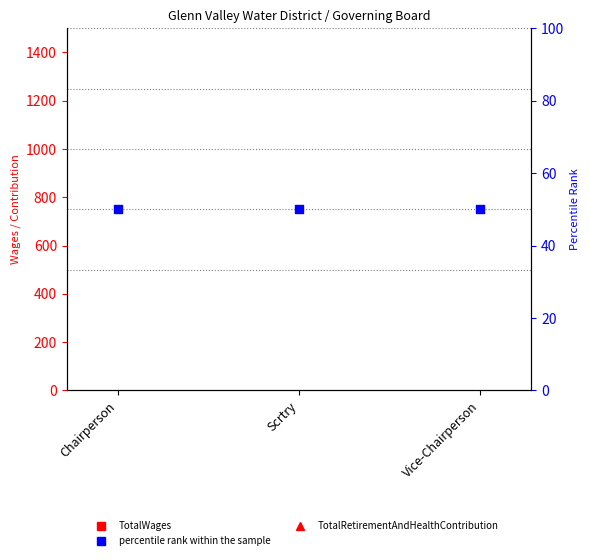

Which series has the widest spread of Y values?

TotalWages